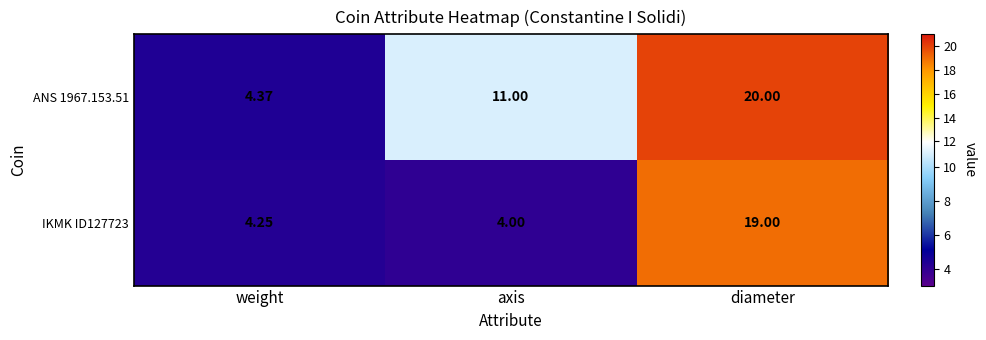

Where is IKMK ID127723 nearest to the value 11?

weight